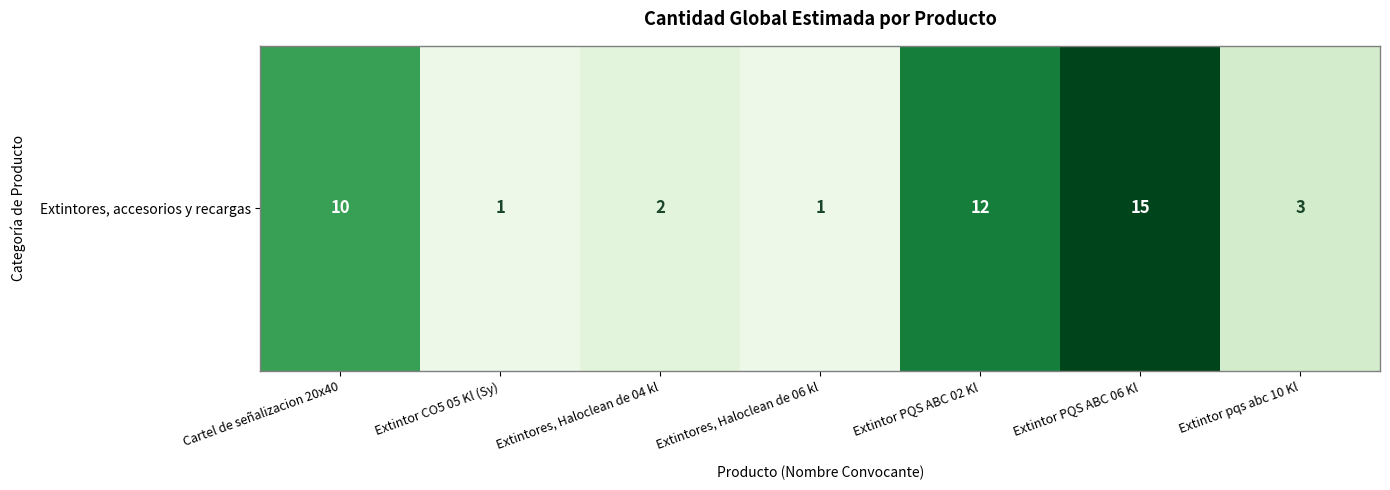

Reading left to right, what are all the values shown in this chart?

10	1	2	1	12	15	3